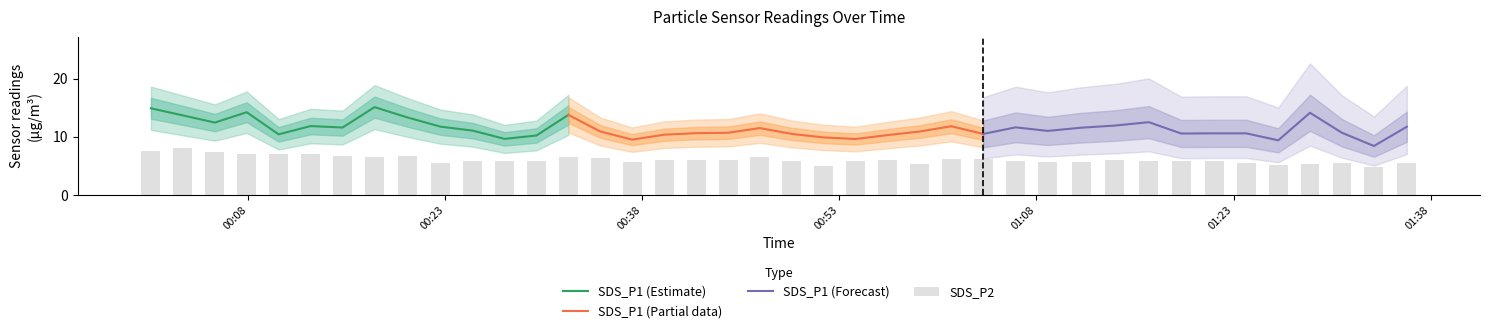

At how many categories does at least one series exceed 11?

20